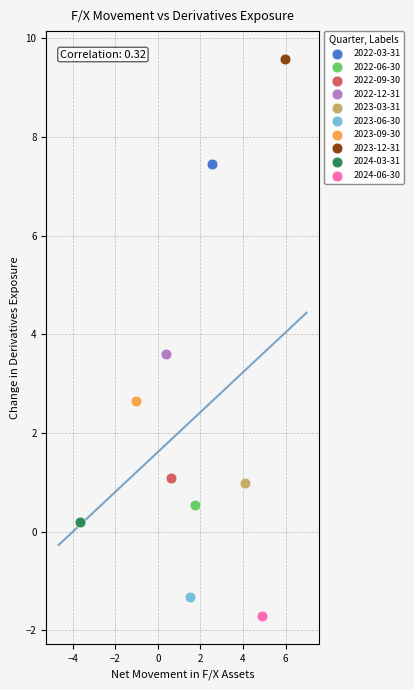

What are all the series names shown in the legend?

2022-03-31, 2022-06-30, 2022-09-30, 2022-12-31, 2023-03-31, 2023-06-30, 2023-09-30, 2023-12-31, 2024-03-31, 2024-06-30